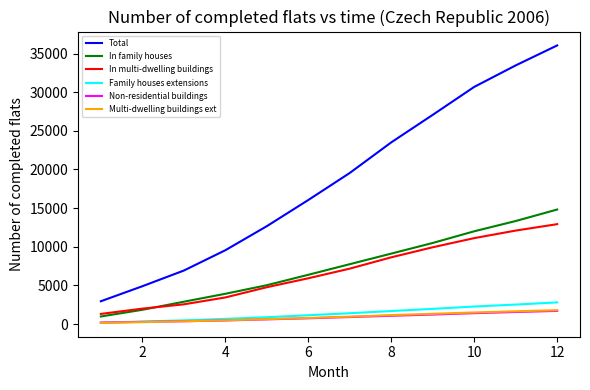

What are all the series names shown in the legend?

Total, In family houses, In multi-dwelling buildings, Family houses extensions, Non-residential buildings, Multi-dwelling buildings ext